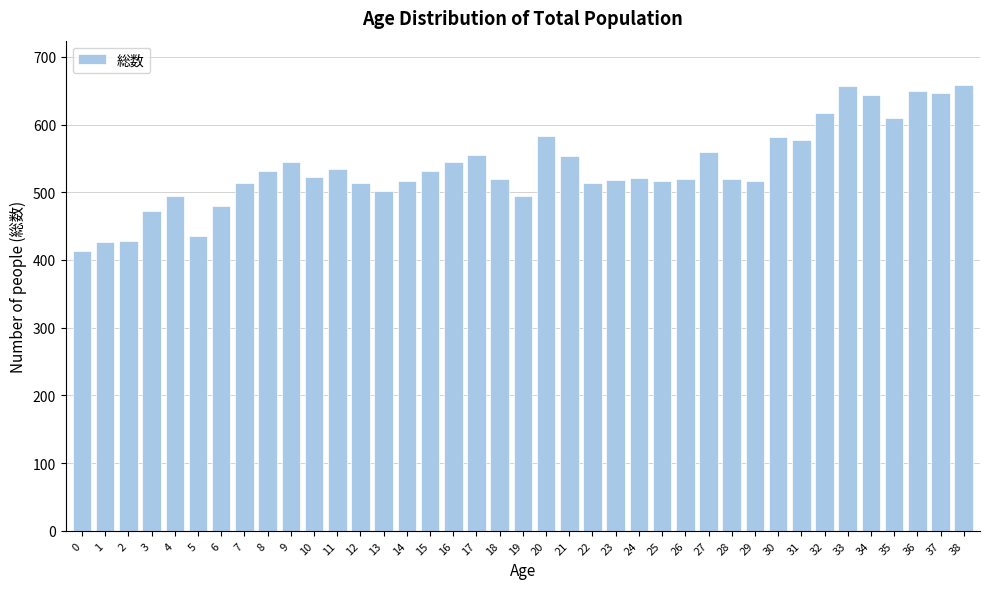

Approximately how many times larger is the value at 18 compared to 30?

0.9